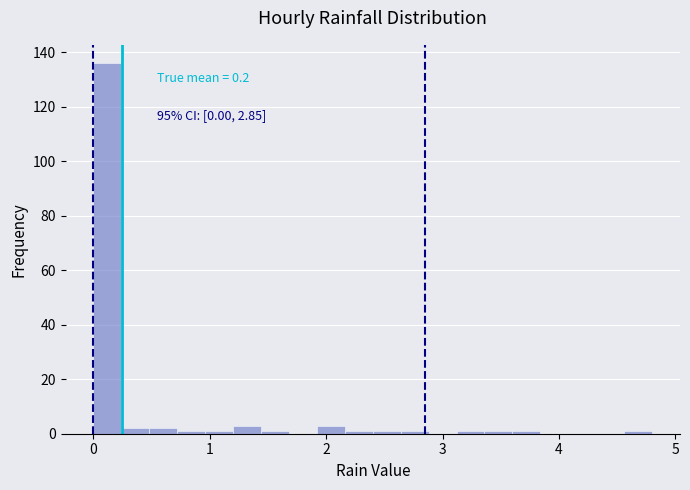

Read against the x-axis, roughly where is the centre of the tallest bar?

0.1